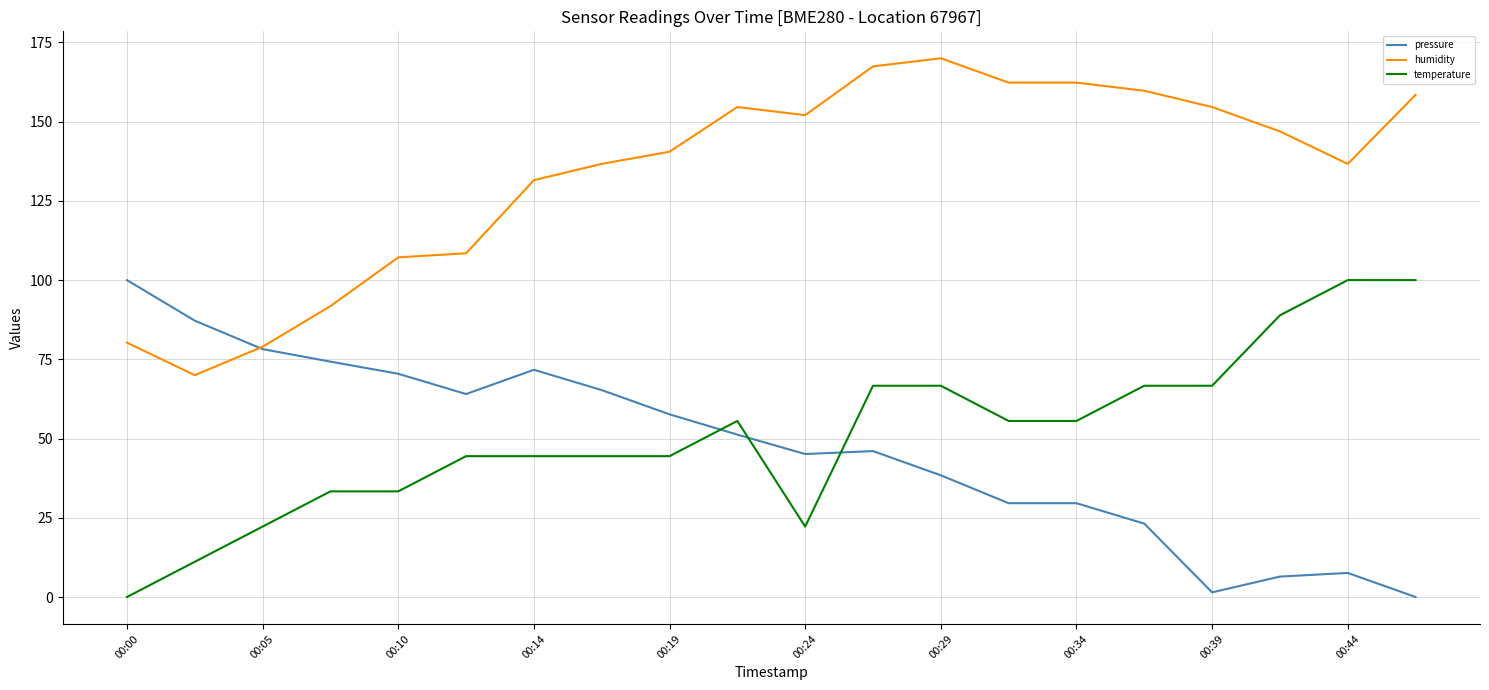

What is the maximum value for pressure?

100.0